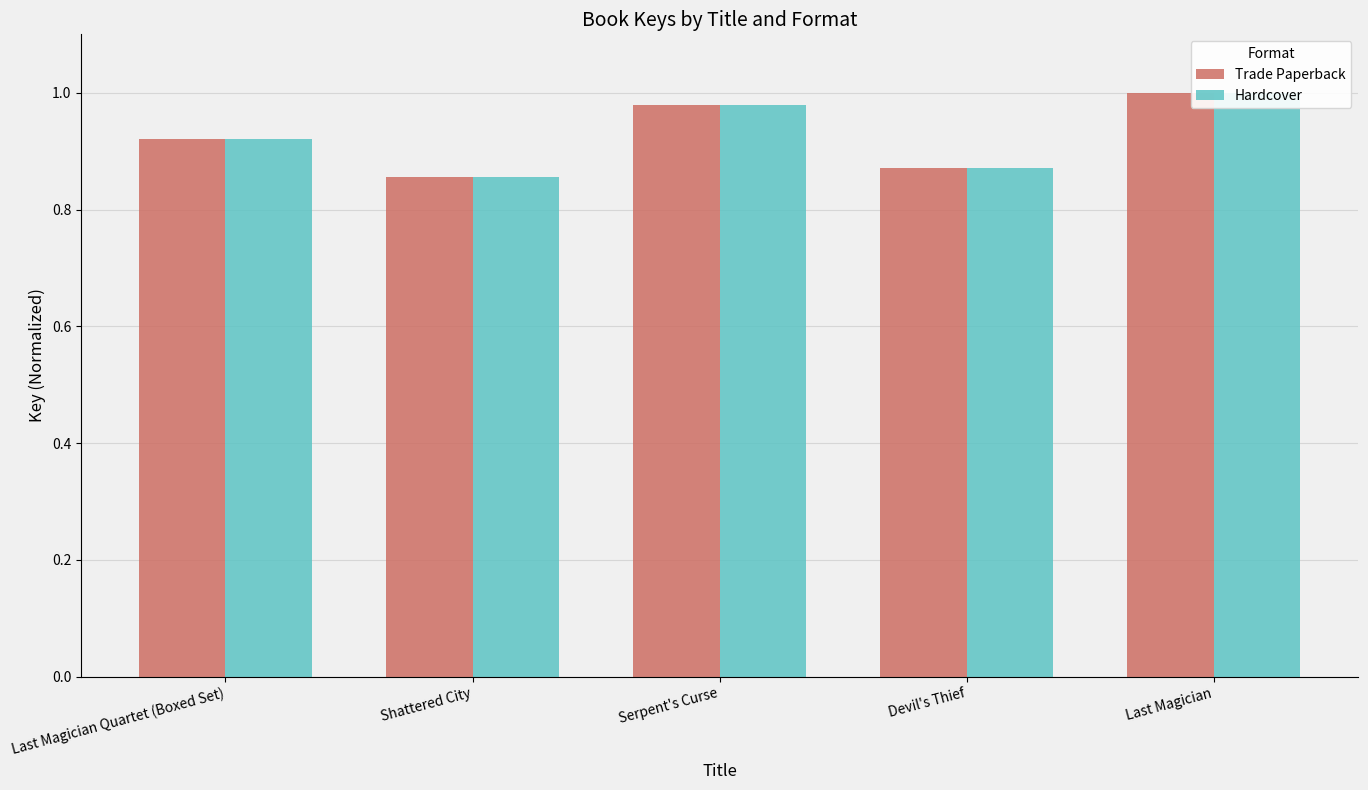

The value of Trade Paperback at Last Magician is 1.4. True or false?

False